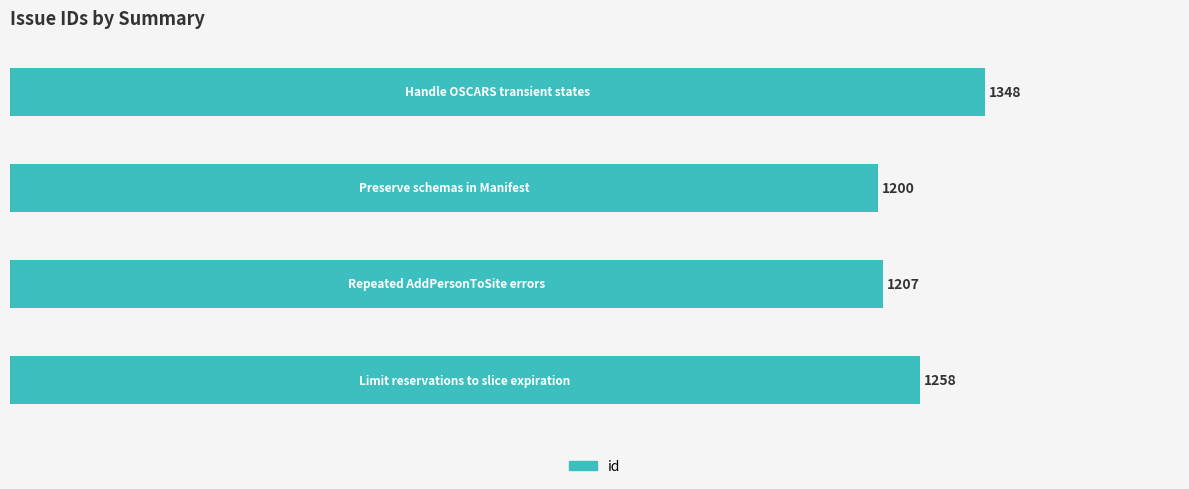

What is the maximum value shown in the chart?

1348